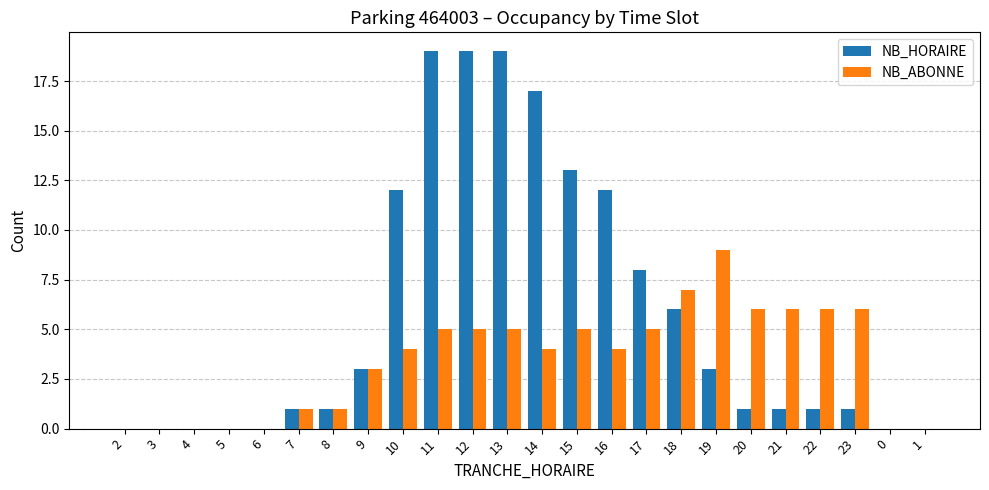

What is the sum of all NB_HORAIRE values?

137